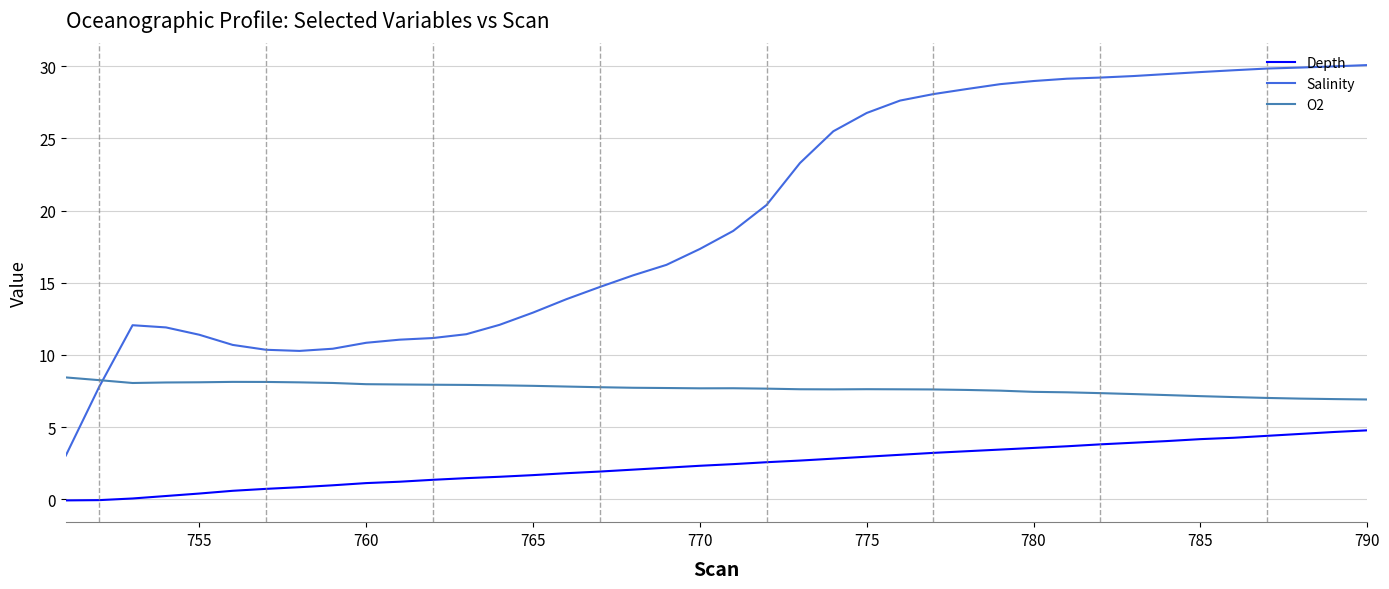

What is the difference between the maximum and minimum values in the O2 series?

1.5